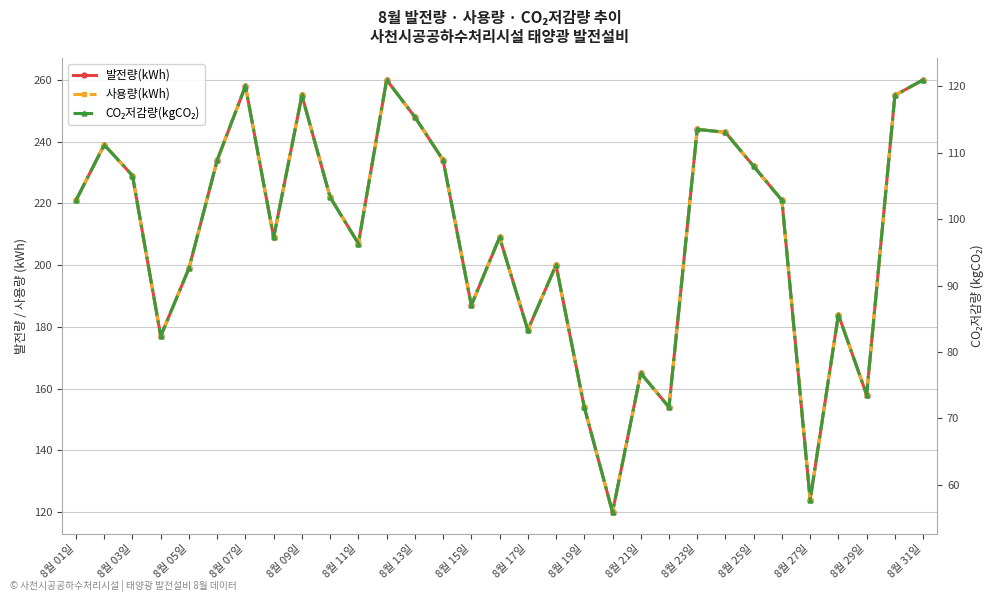

True or false: CO₂저감량(kgCO₂) and 사용량(kWh) intersect in this chart.

False